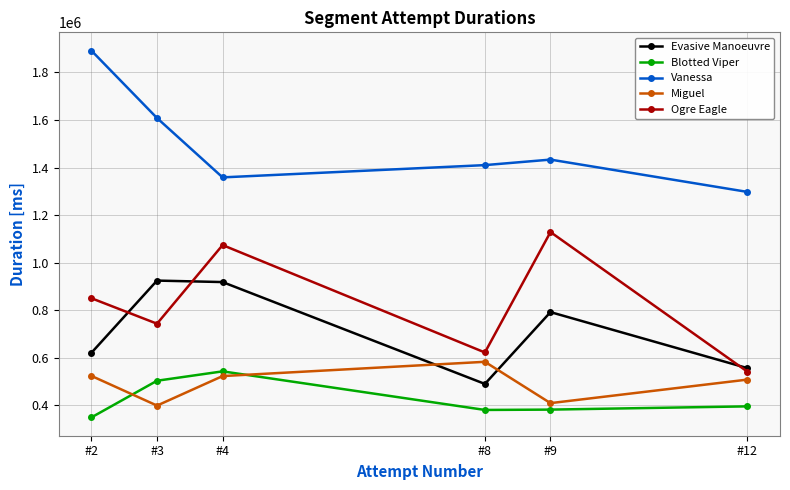

True or false: Blotted Viper and Vanessa intersect in this chart.

False